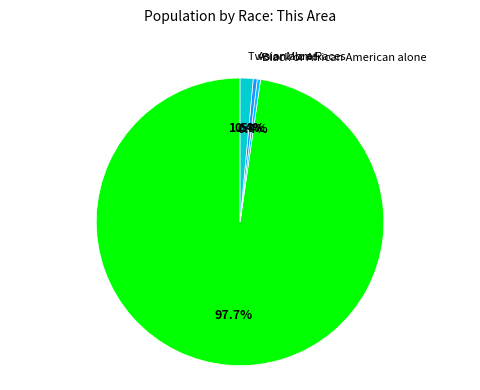

To the nearest percent, what portion does White alone represent?

98%